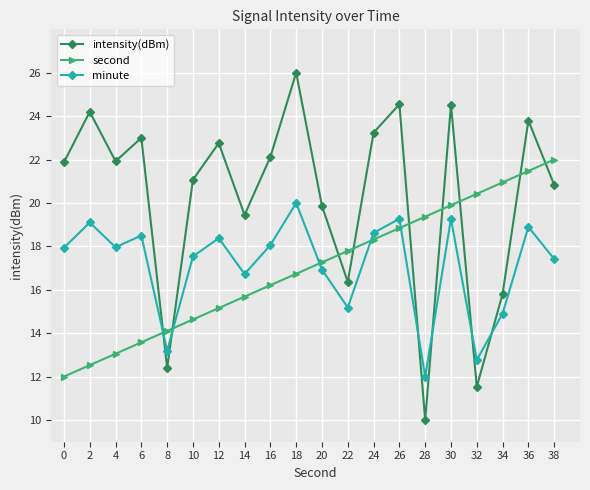

True or false: intensity(dBm) has more than 0 interior local peaks.

True